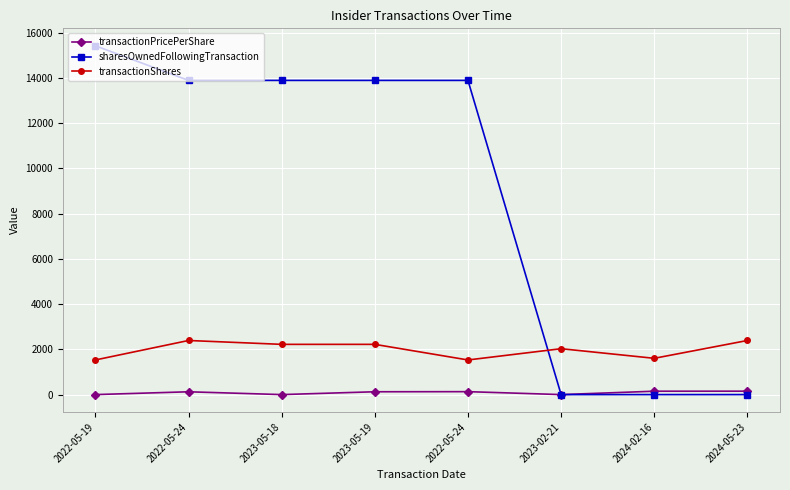

How many interior local valleys does the transactionShares series have?

2